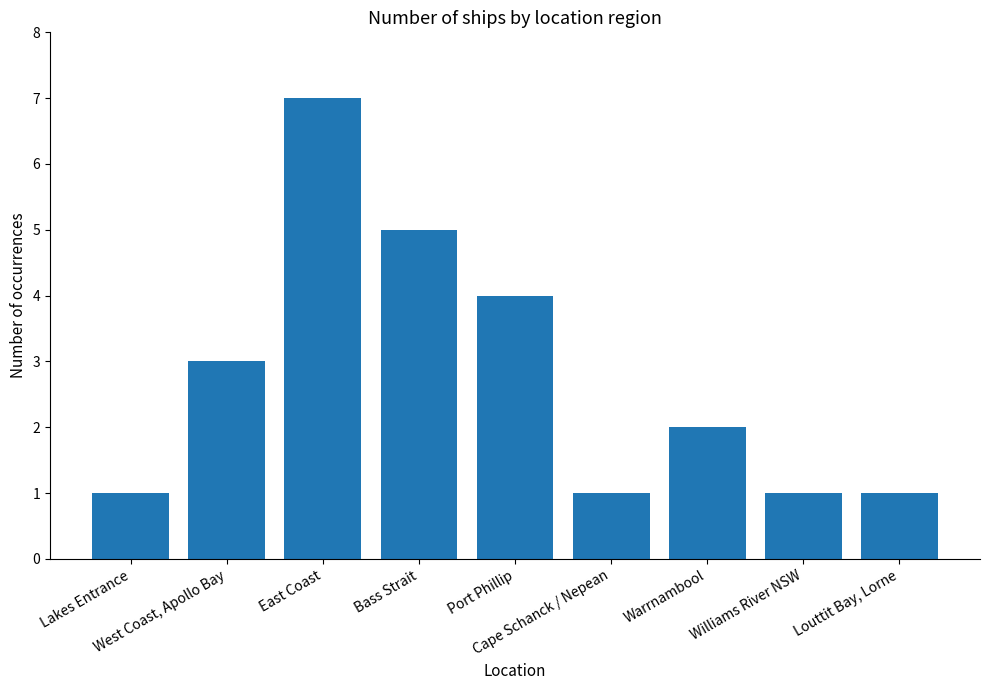

What is the value of the 8th bar from the left?

1